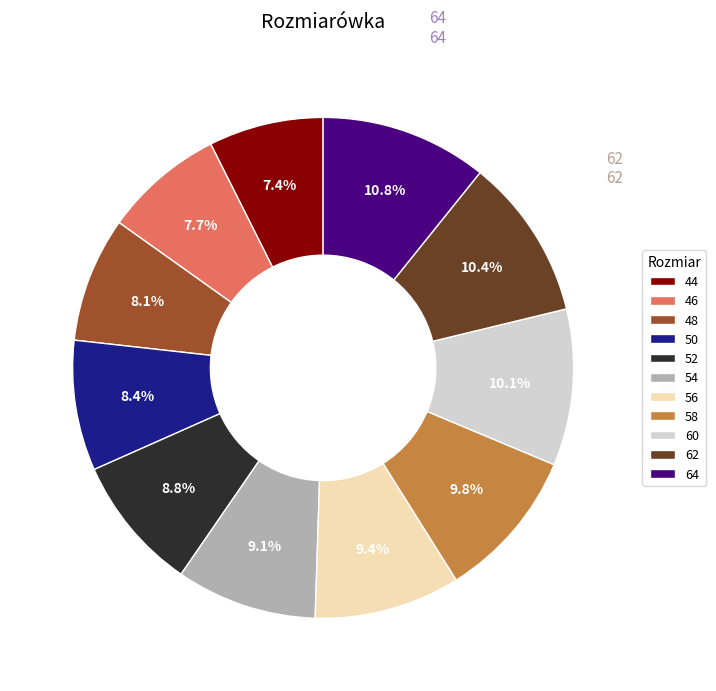

Is it true that 56 is 9% of the pie?

True